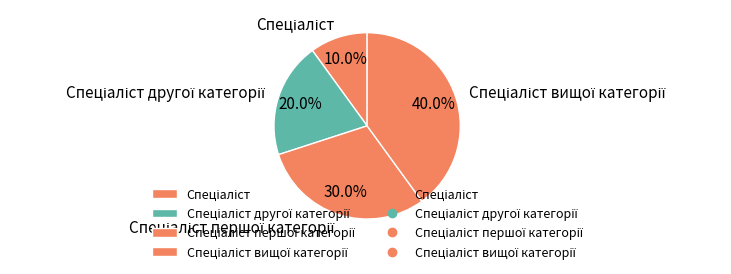

Is there any slice that represents more than half of the pie?

No